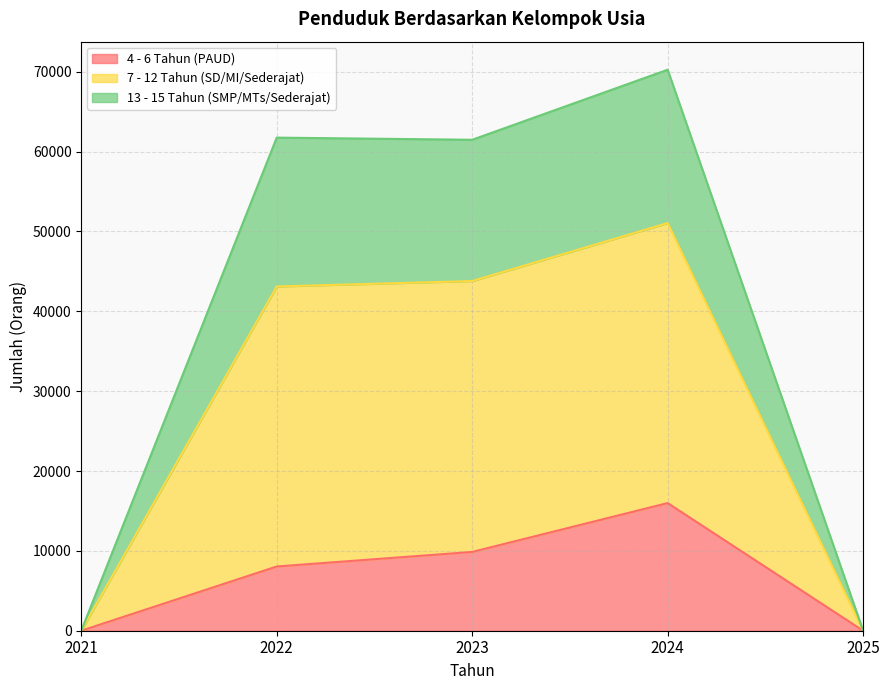

Reading left to right, what are the values for 4 - 6 Tahun (PAUD)?

0	8043	9865	15984	0